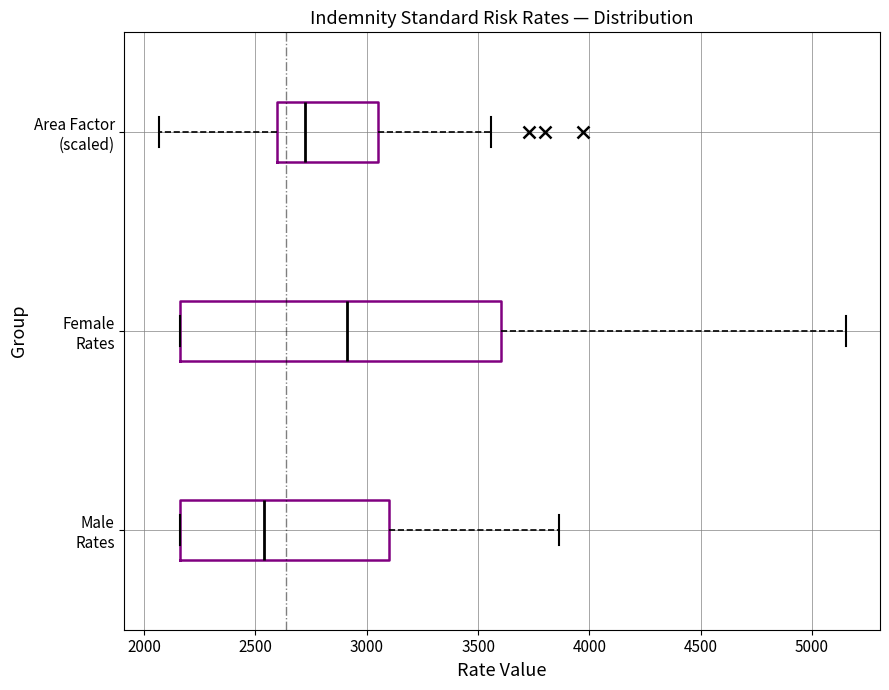

Comparing the boxes themselves (not the whiskers), which one is the widest?

Female Rates